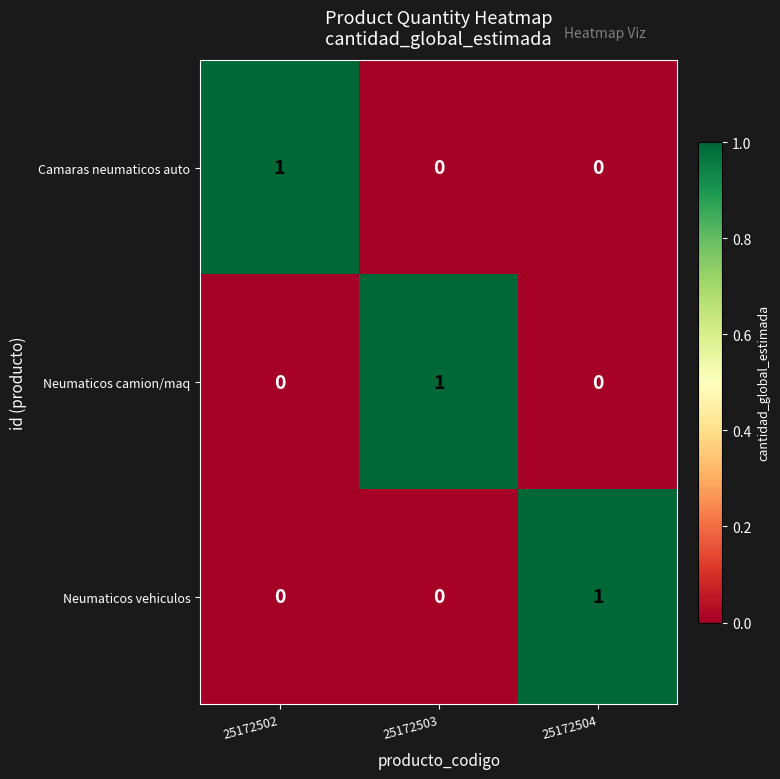

At how many categories does at least one series exceed 0?

3